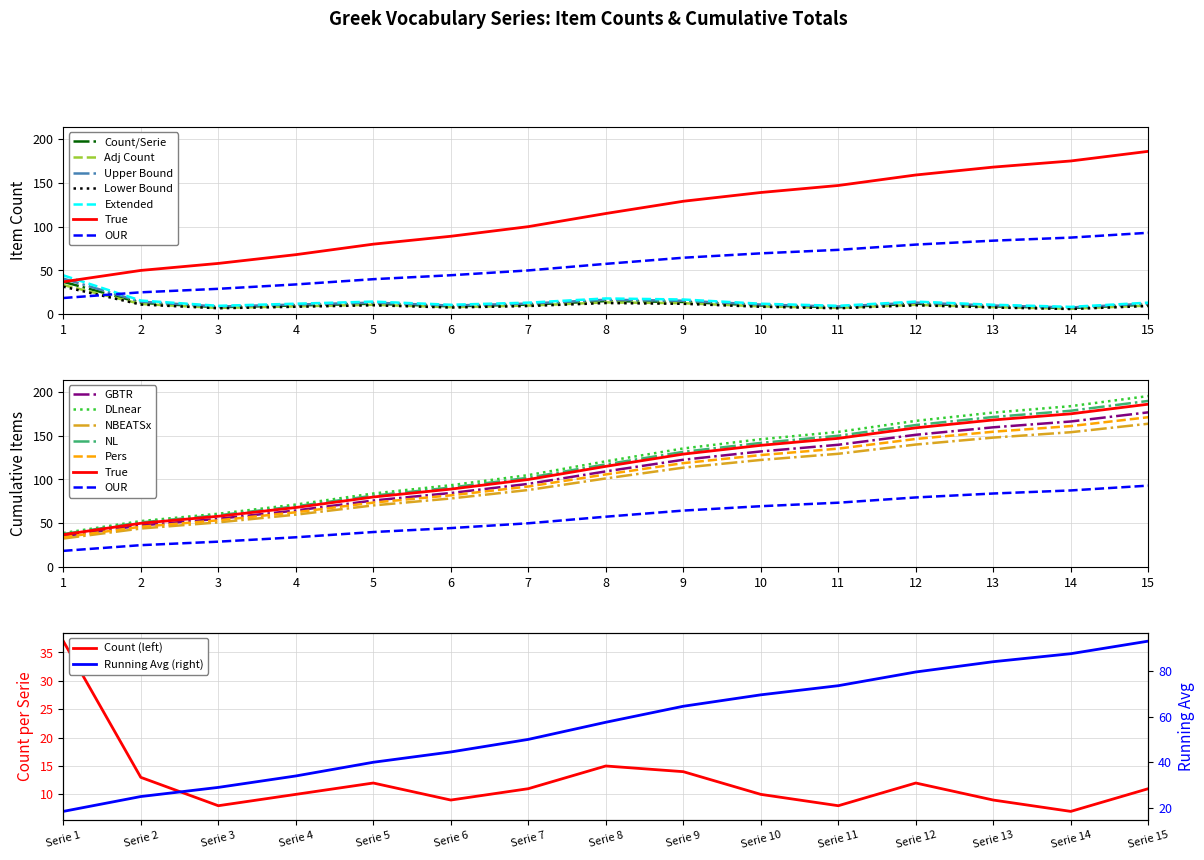

At which category does Count per Serie reach its first local peak?

5